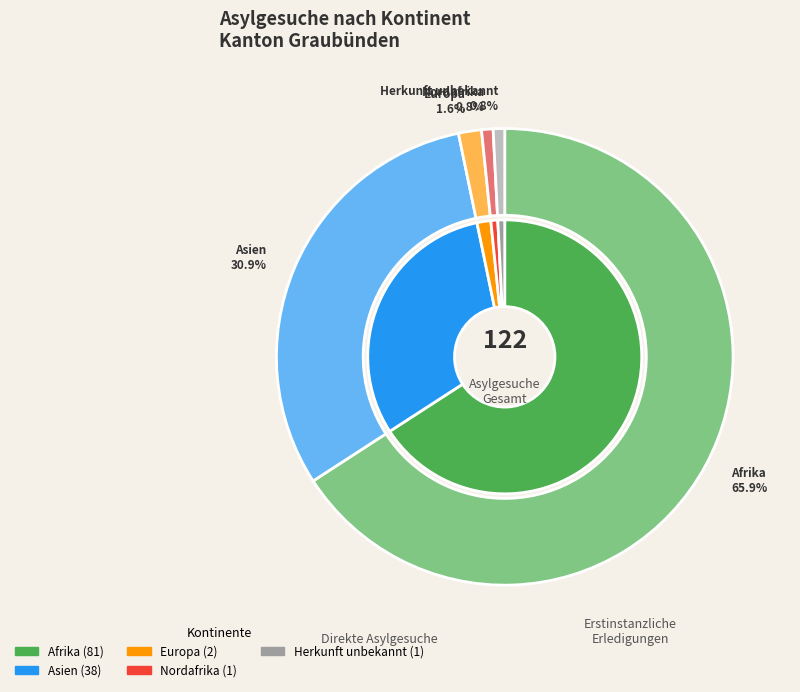

Which category accounts for the majority?

Afrika